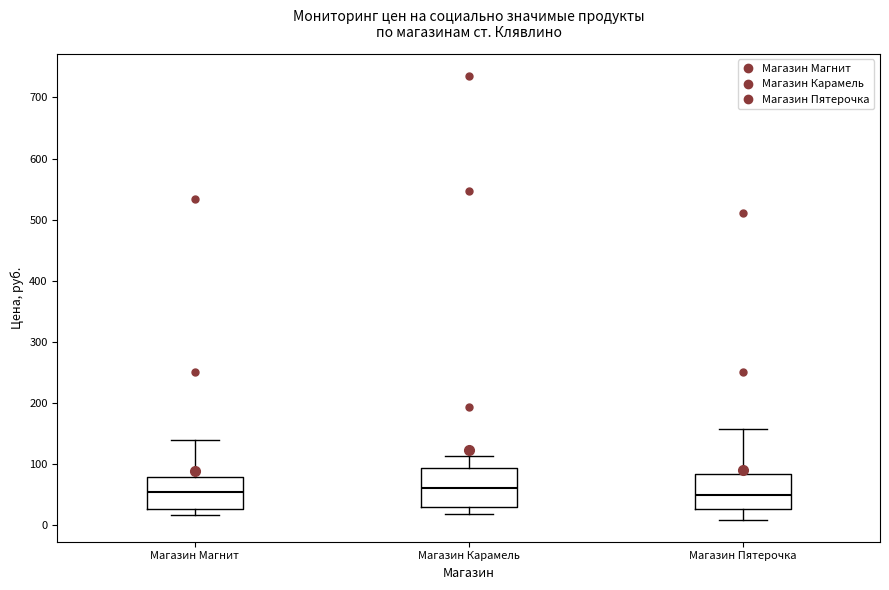

Reading left to right, read every box against the y-axis: the position of its median line, the range the box covers, and the ends of its whiskers. The values are not printed on the chart, so give them approximately, as read against the axis.

Магазин Магнит: median 50, box 30 to 80, whiskers 20 to 140
Магазин Карамель: median 60, box 30 to 90, whiskers 20 to 110
Магазин Пятерочка: median 50, box 30 to 80, whiskers 10 to 160